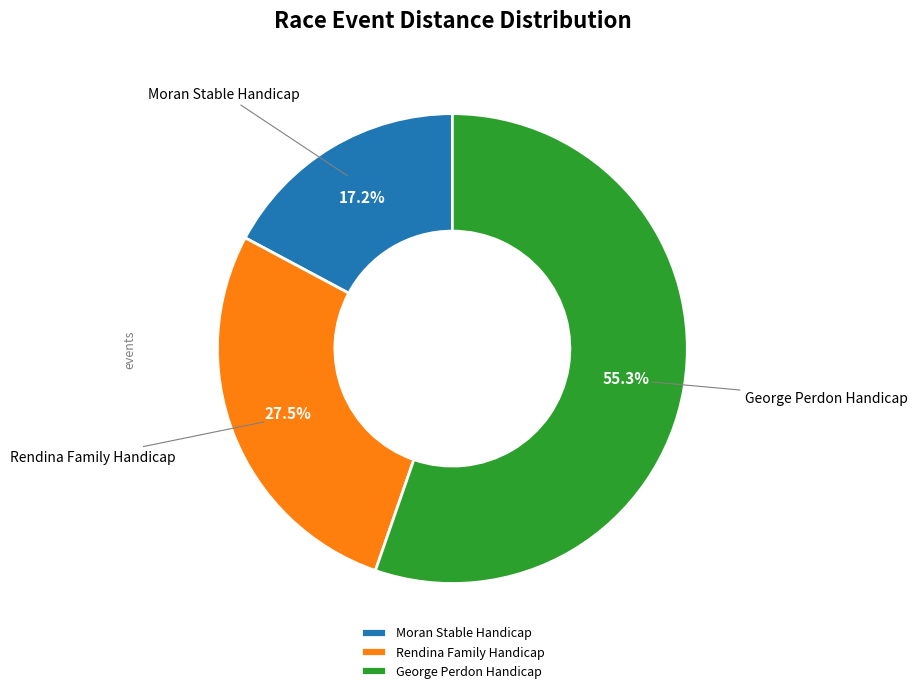

What is the largest slice in the pie chart?

George Perdon Handicap